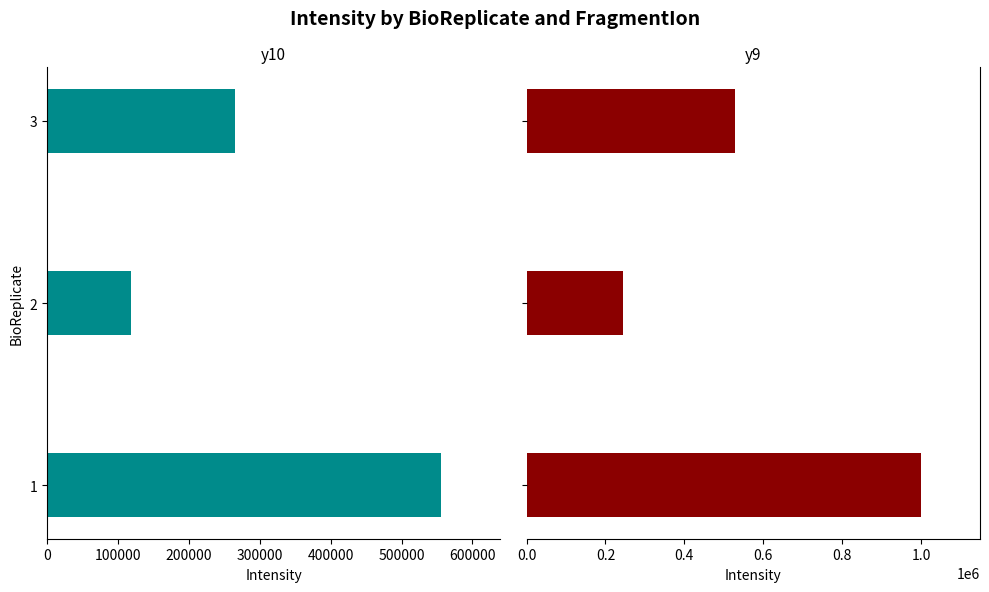

How many groups of bars are there?

3